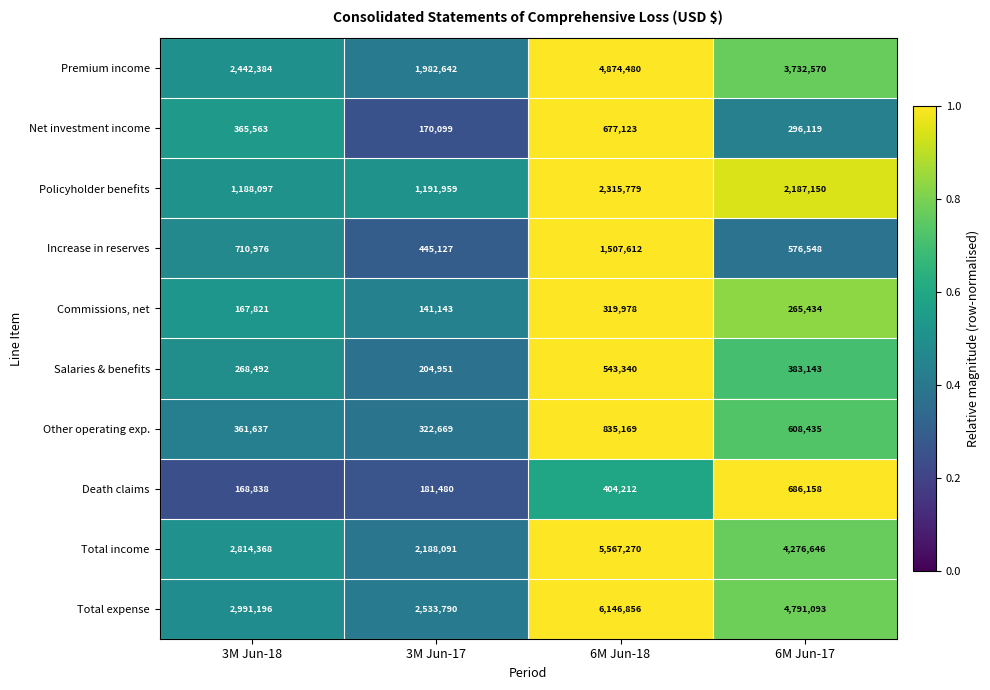

Which series has the largest total across all categories?

Total expense